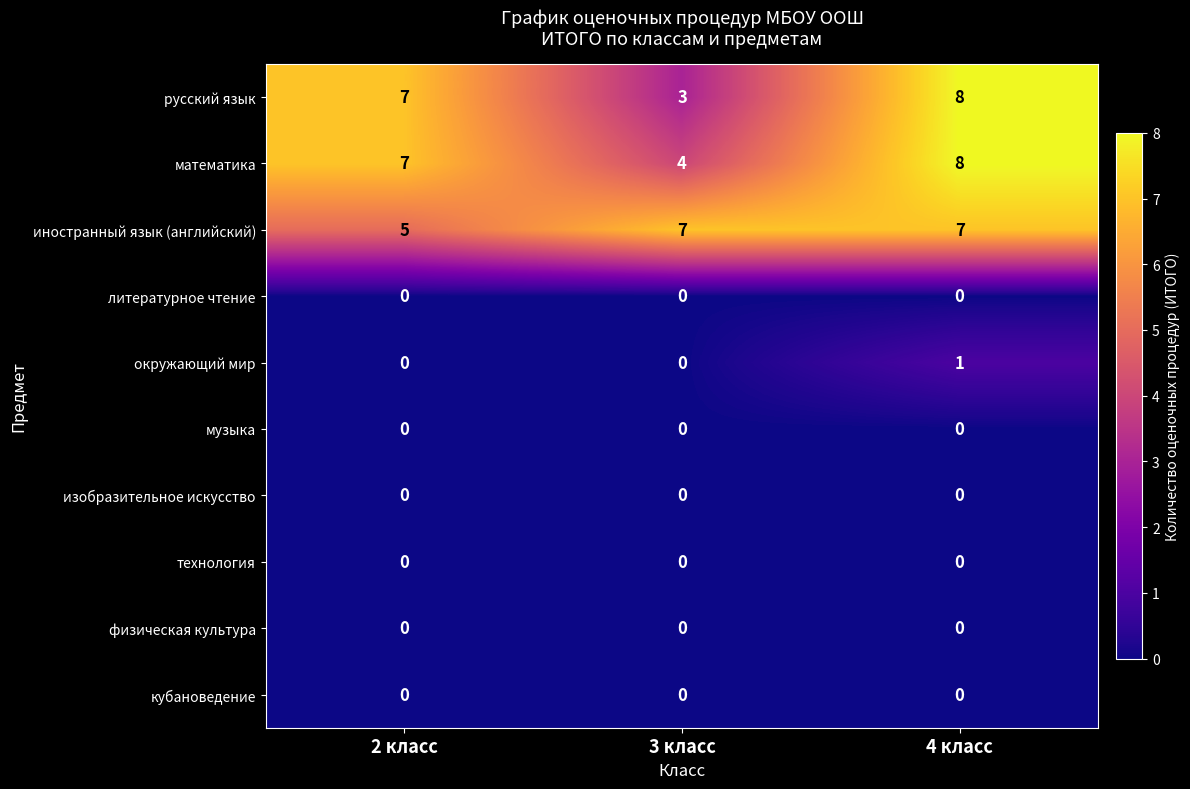

How many русский язык values are between 3 and 8?

3